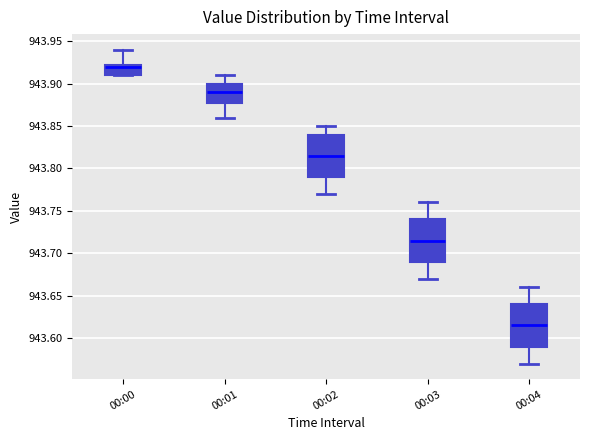

Reading left to right, transcribe this box plot: for each box, give where its median line is, the range the box spans, and where its two whiskers end, as read against the y-axis. The values are not printed on the chart, so give them approximately, as read against the axis.

00:00: median 943.920, box 943.910 to 943.925, whiskers 943.910 to 943.940
00:01: median 943.890, box 943.880 to 943.900, whiskers 943.860 to 943.910
00:02: median 943.815, box 943.790 to 943.840, whiskers 943.770 to 943.850
00:03: median 943.715, box 943.690 to 943.740, whiskers 943.670 to 943.760
00:04: median 943.615, box 943.590 to 943.640, whiskers 943.570 to 943.660